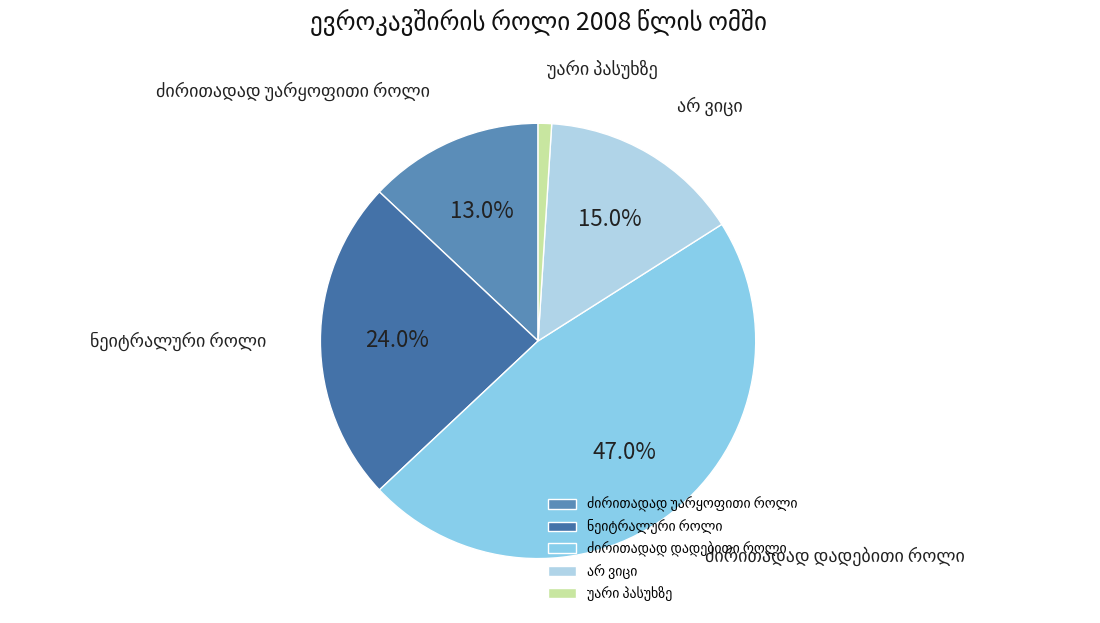

How many slices are in this pie chart?

5